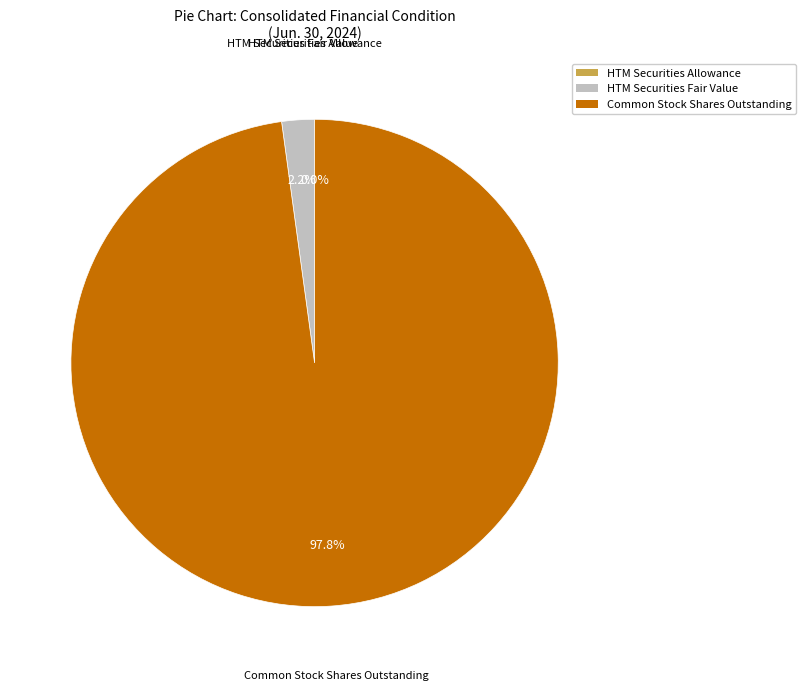

What is the largest slice in the pie chart?

Common Stock Shares Outstanding